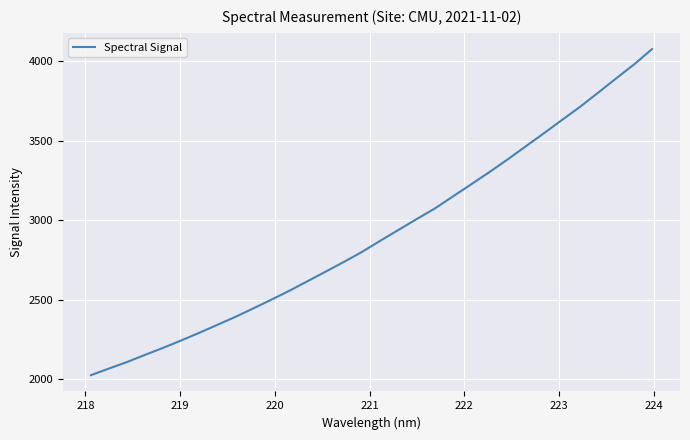

What is the minimum value shown in the chart?

2023.5